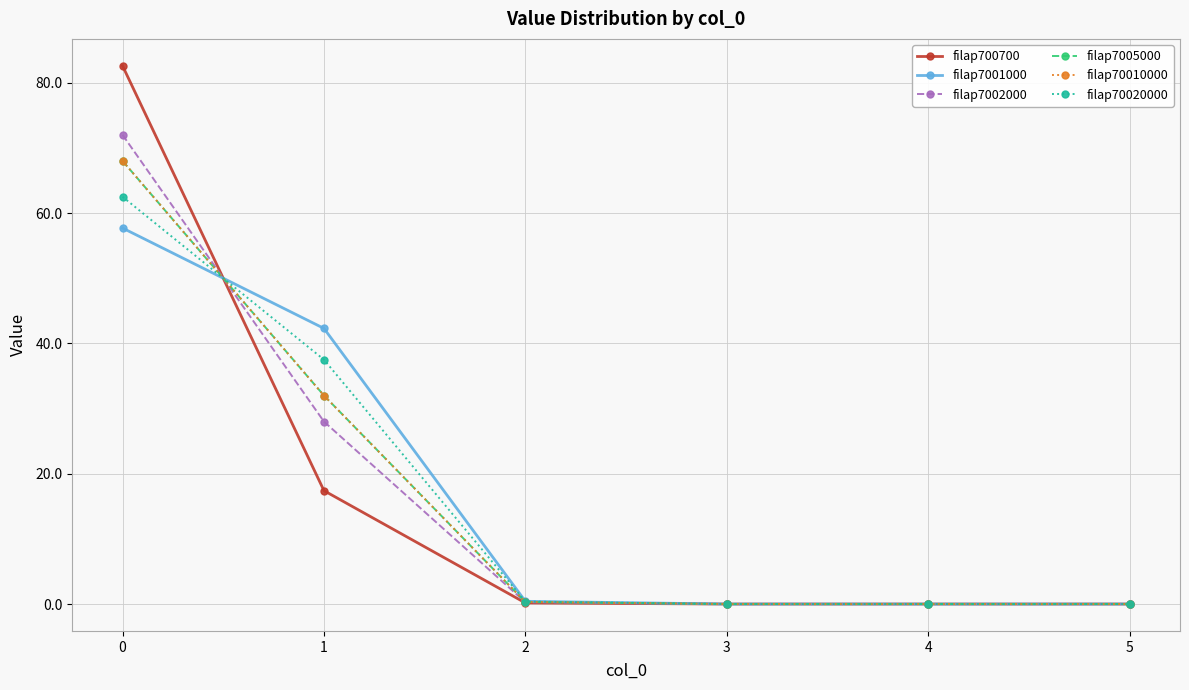

Which series changed the most between 1 and 3?

filap7001000